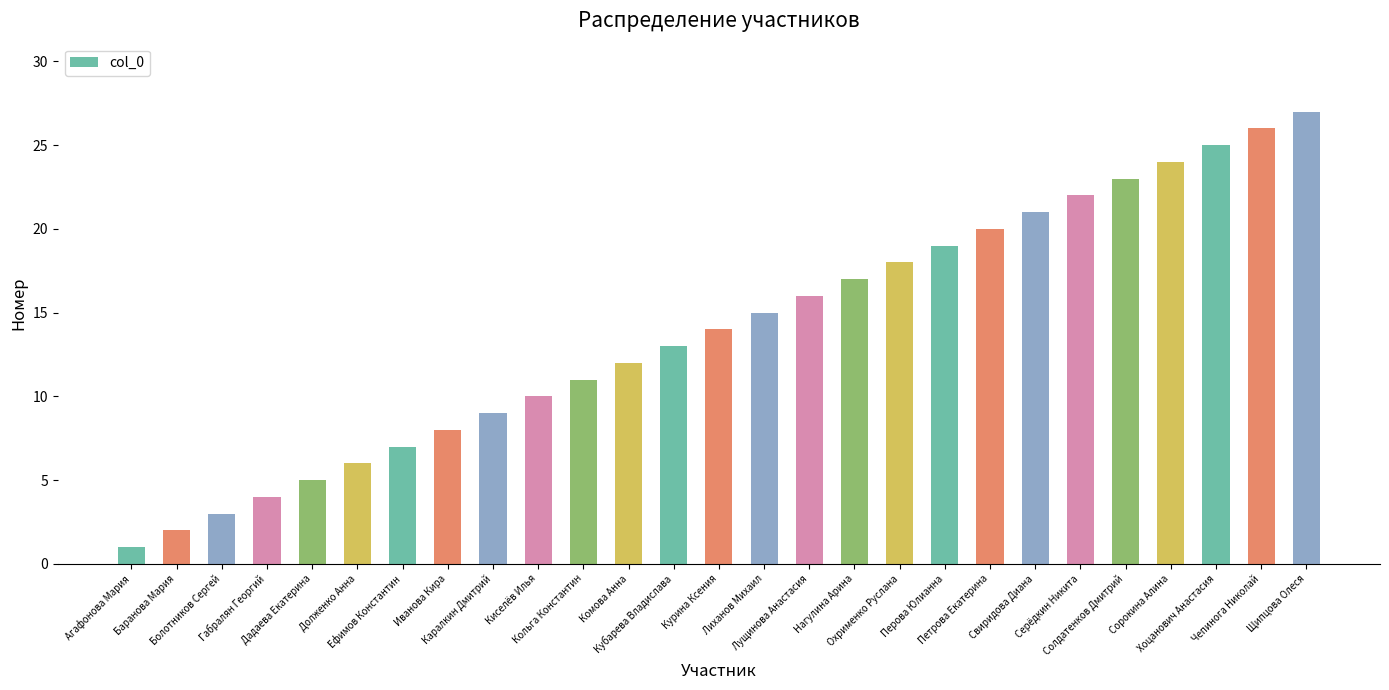

How many bars are there in total?

27